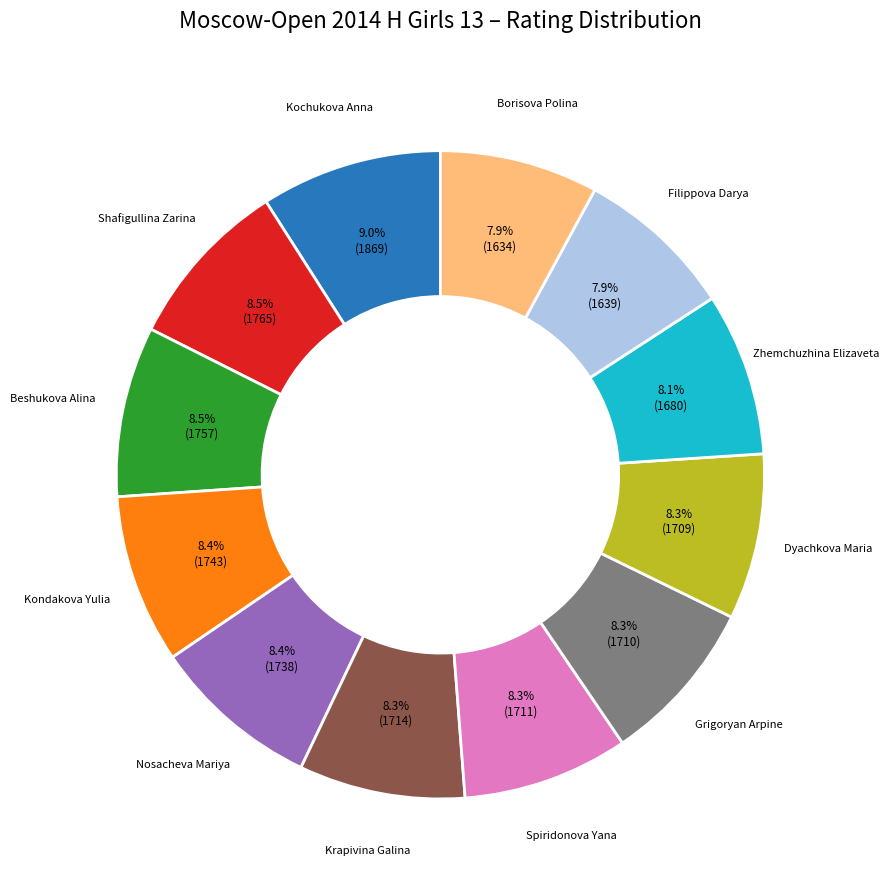

Is there a majority slice in this chart?

No